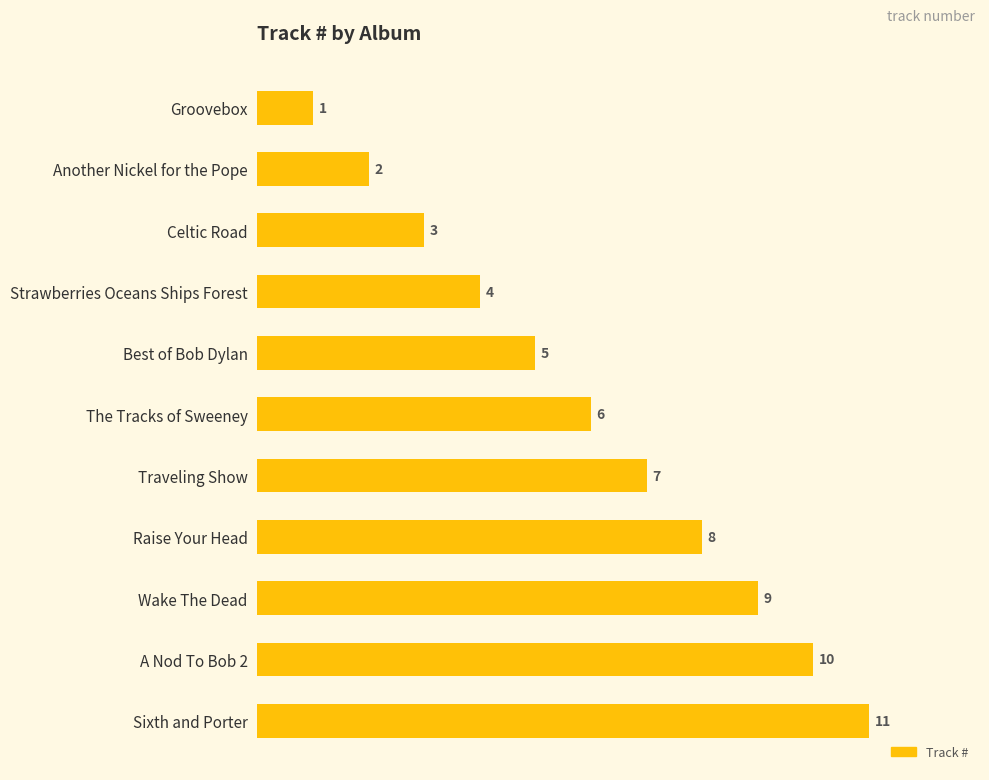

How many series are shown in this chart?

1